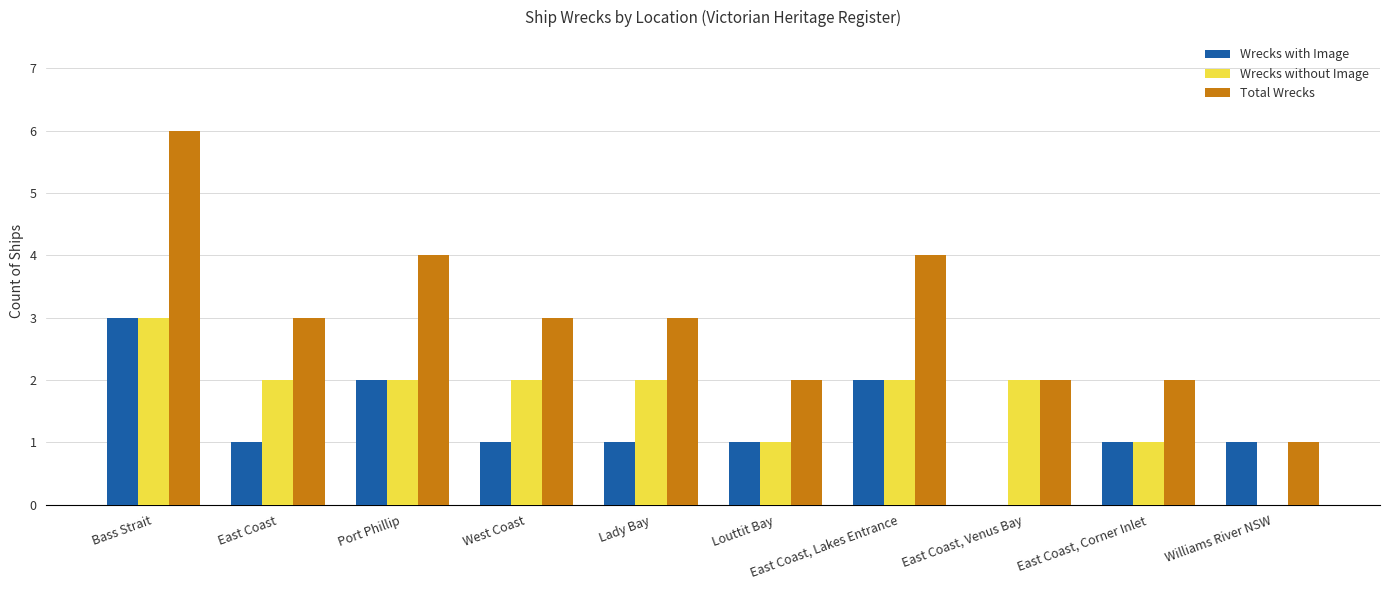

What is the total value across all series at Port Phillip?

8